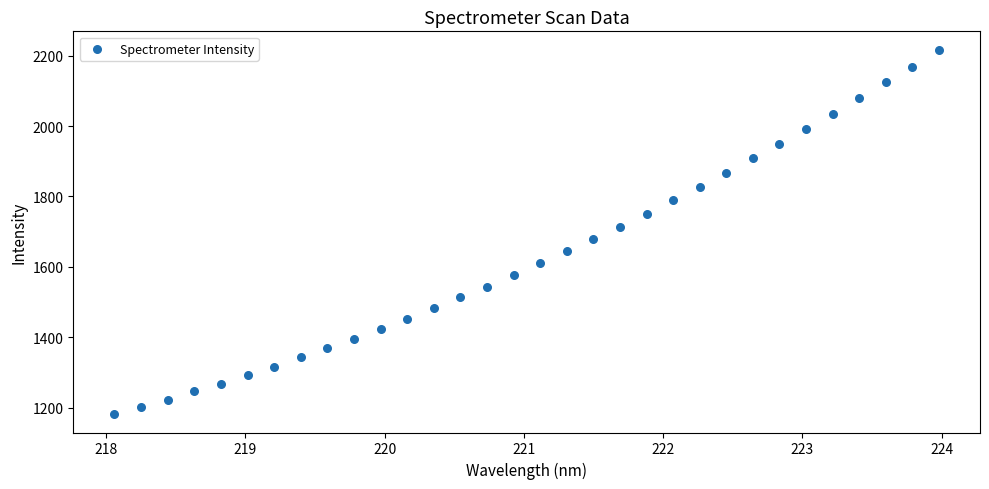

What is the range of X values (max minus min)?

5.9